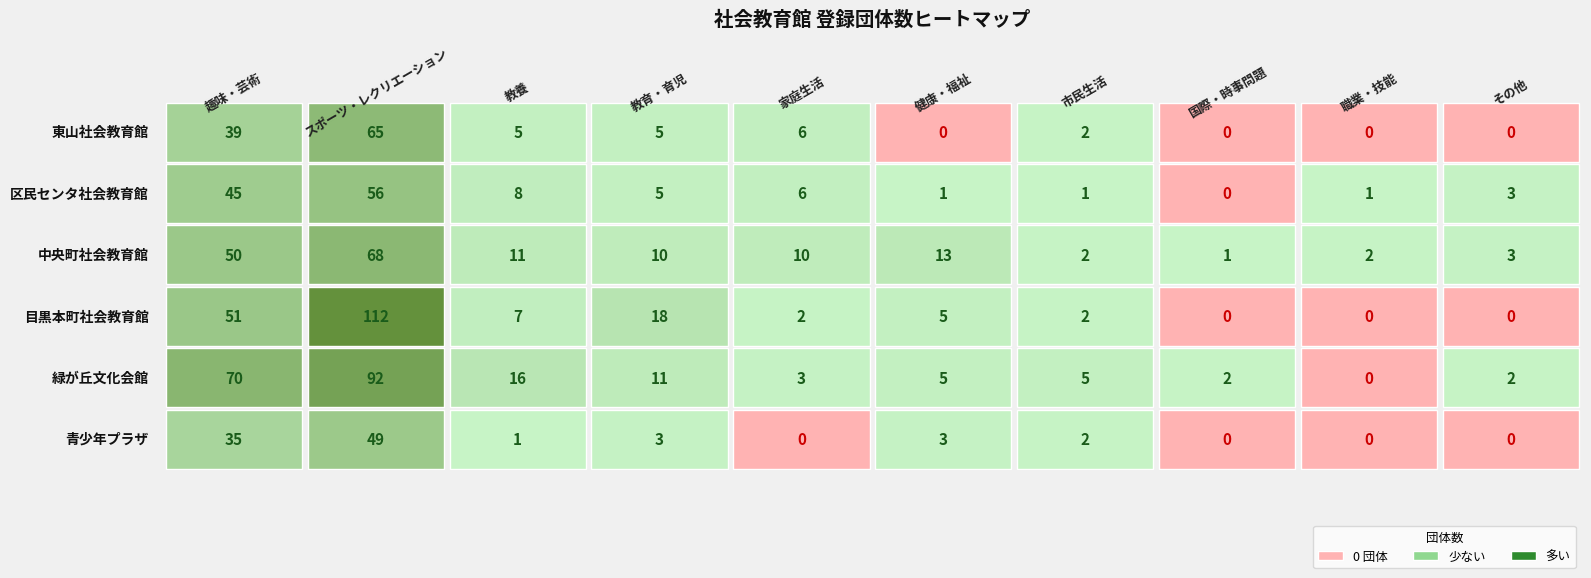

Which series changed the most between 目黒本町社会教育館 and 青少年プラザ?

目黒本町社会教育館